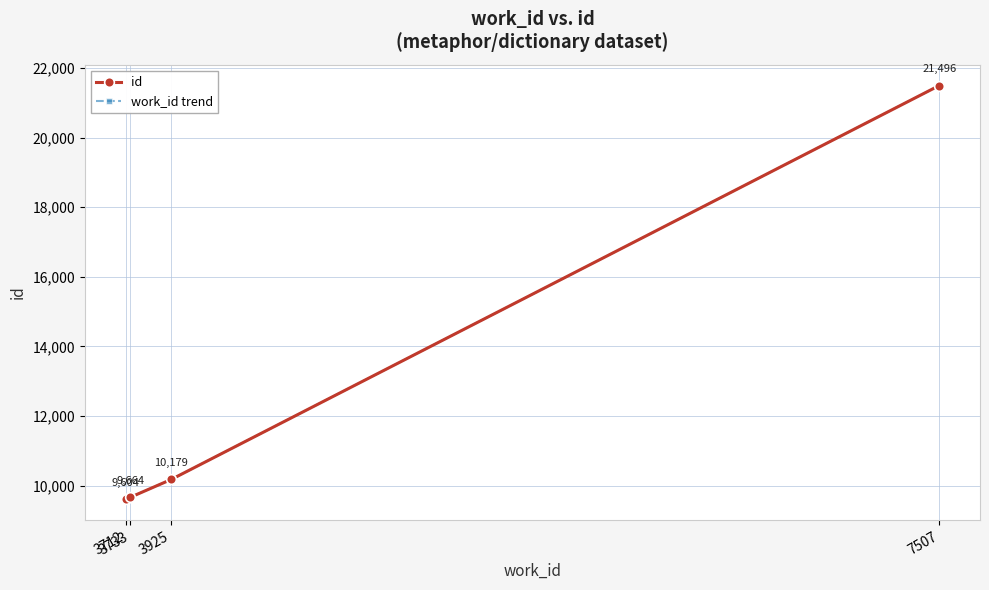

Is this an area chart (filled region under the line)?

No